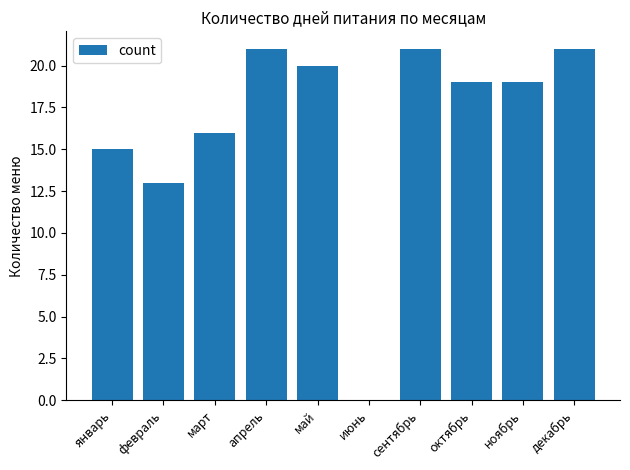

What is the sum of all values?

165